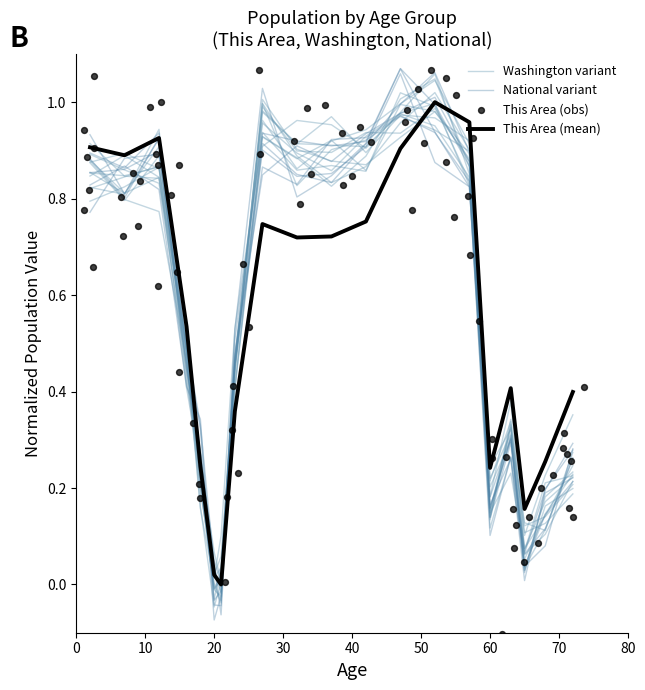

At which category is the sum across all series the highest?

50-54